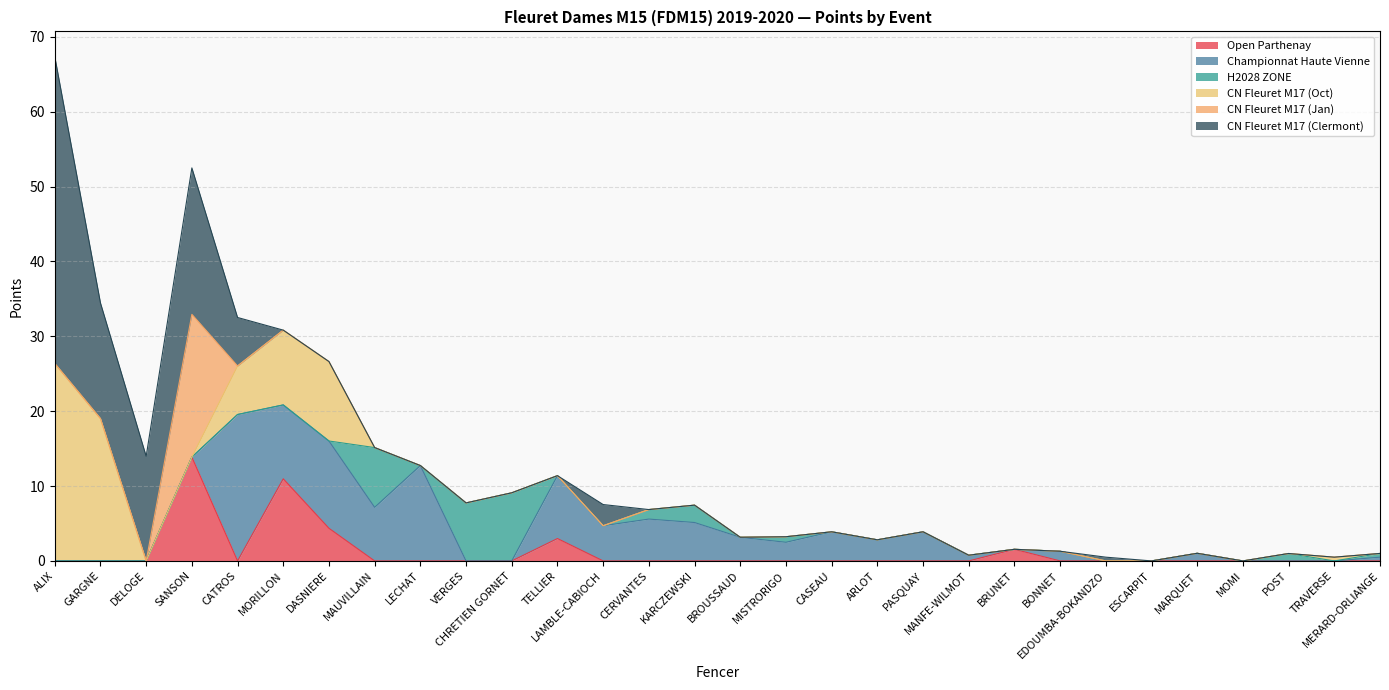

Reading left to right, list all the values displayed in this chart.

Open Parthenay: 0.0	0.0	0.0	13.9	0.0	11.0	4.4	0.0	0.0	0.0	0.0	3.0	0.0	0.0	0.0	0.0	0.0	0.0	0.0	0.0	0.0	1.6	0.0	0.0	0.0	0.0	0.0	0.0	0.0	0.0
Championnat Haute Vienne: 0.0	0.0	0.0	0.0	19.6	9.9	11.7	7.2	12.7	0.0	0.0	8.4	4.7	5.6	5.1	3.2	2.5	3.9	2.8	3.9	0.8	0.0	1.3	0.0	0.0	1.0	0.0	0.0	0.0	0.5
H2028 ZONE: 0.0	0.0	0.0	0.0	0.0	0.0	0.0	8.0	0.0	7.8	9.1	0.0	0.0	1.3	2.3	0.0	0.7	0.0	0.0	0.0	0.0	0.0	0.0	0.0	0.0	0.0	0.0	1.0	0.0	0.5
CN Fleuret M17 (Oct): 26.4	19.0	0.0	0.0	6.5	10.0	10.6	0.0	0.0	0.0	0.0	0.0	0.0	0.0	0.0	0.0	0.0	0.0	0.0	0.0	0.0	0.0	0.0	0.0	0.0	0.0	0.0	0.0	0.5	0.0
CN Fleuret M17 (Jan): 0.0	0.0	0.0	19.1	0.0	0.0	0.0	0.0	0.0	0.0	0.0	0.0	0.0	0.0	0.0	0.0	0.0	0.0	0.0	0.0	0.0	0.0	0.0	0.0	0.0	0.0	0.0	0.0	0.0	0.0
CN Fleuret M17 (Clermont): 41.0	15.4	14.0	19.6	6.5	0.0	0.0	0.0	0.0	0.0	0.0	0.0	2.8	0.0	0.0	0.0	0.0	0.0	0.0	0.0	0.0	0.0	0.0	0.5	0.0	0.0	0.0	0.0	0.0	0.0